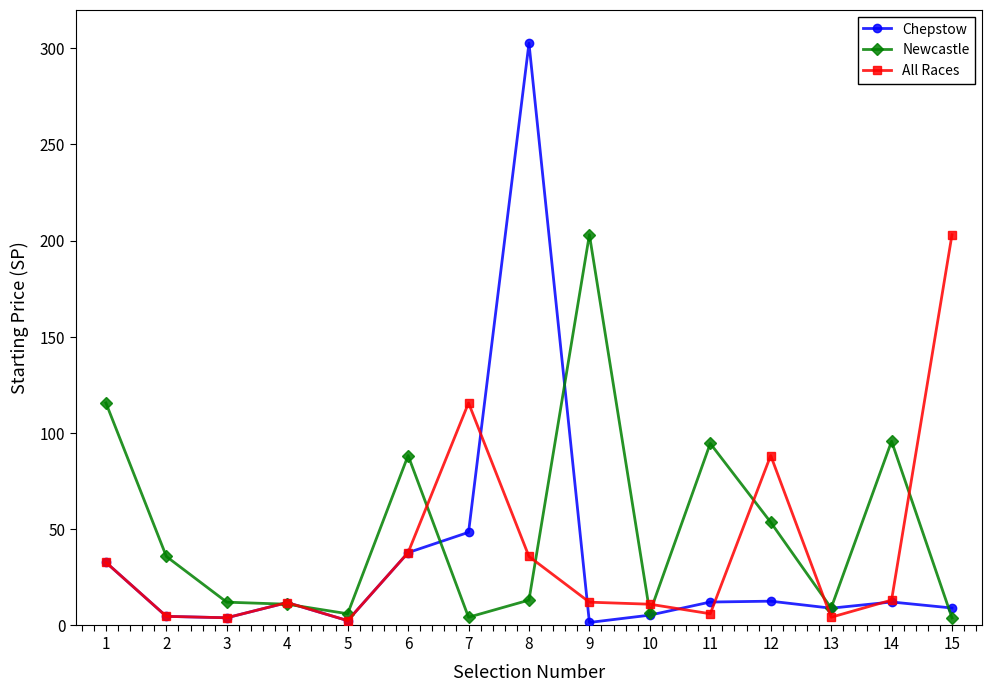

What is the difference between the highest and lowest values at 15?

199.2